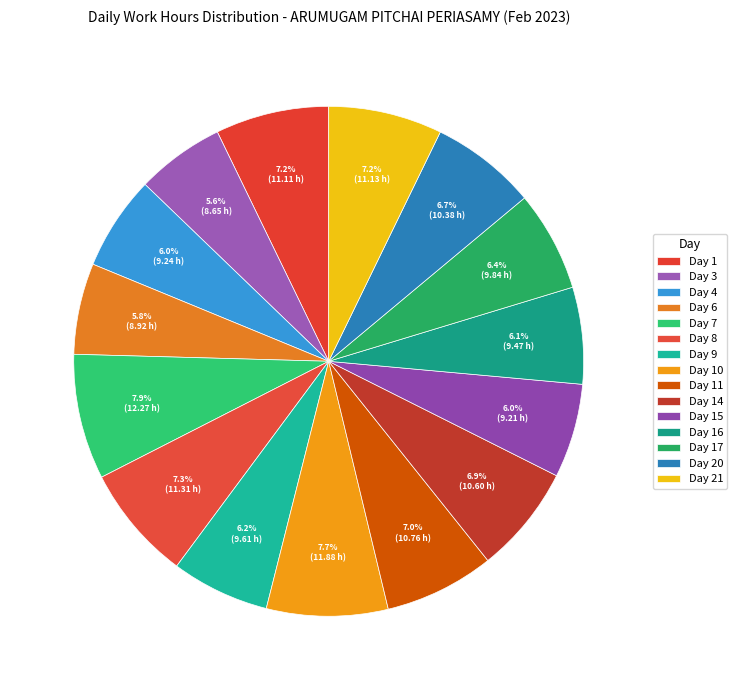

How many slices are in this pie chart?

15